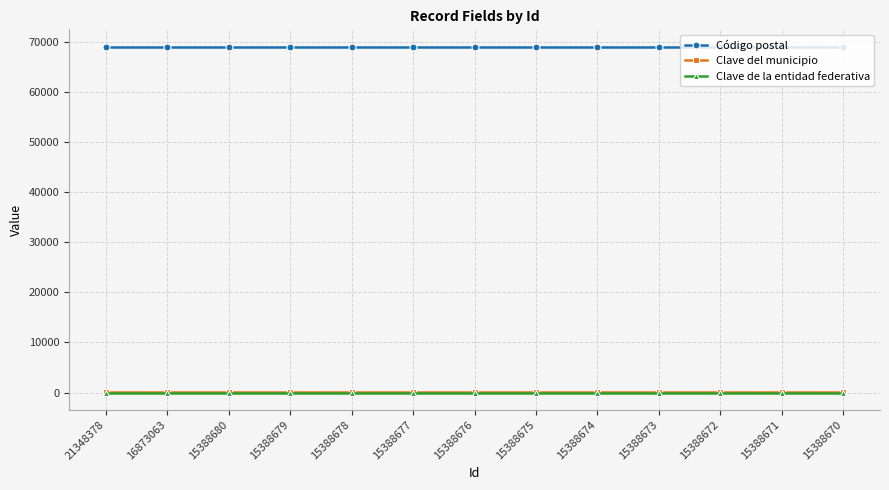

Which series has the largest total across all categories?

Código postal